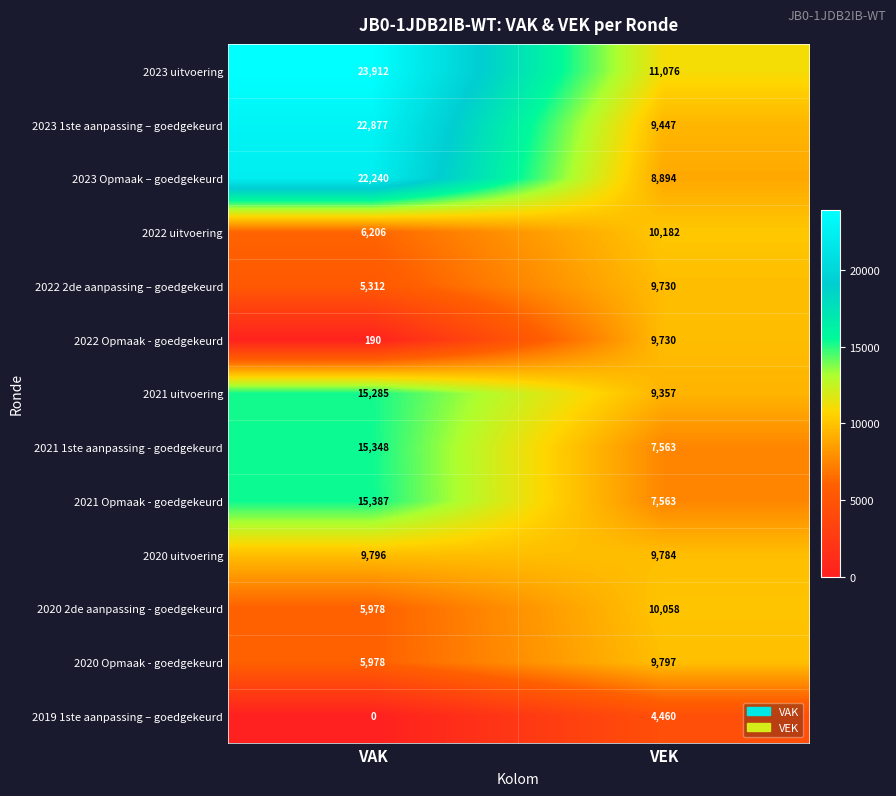

What is the difference between the 2020 uitvoering values at VEK and VAK?

12